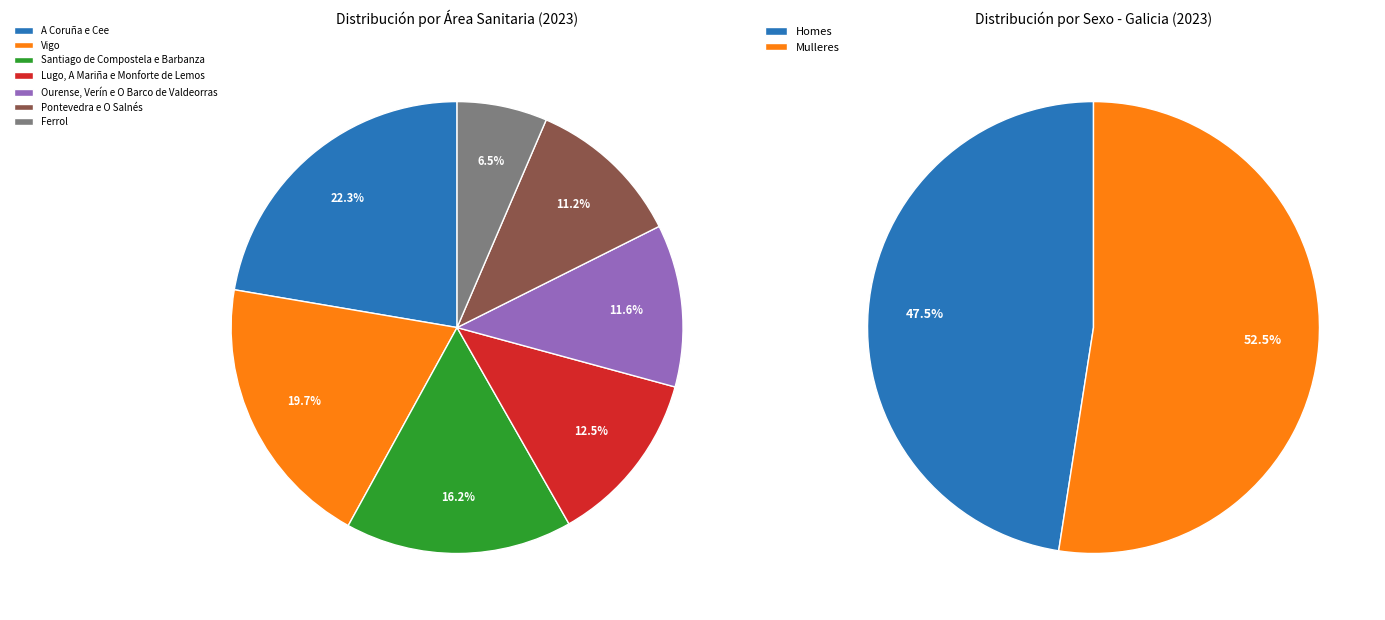

To the nearest percent, what percentage of the pie is Ferrol?

6%